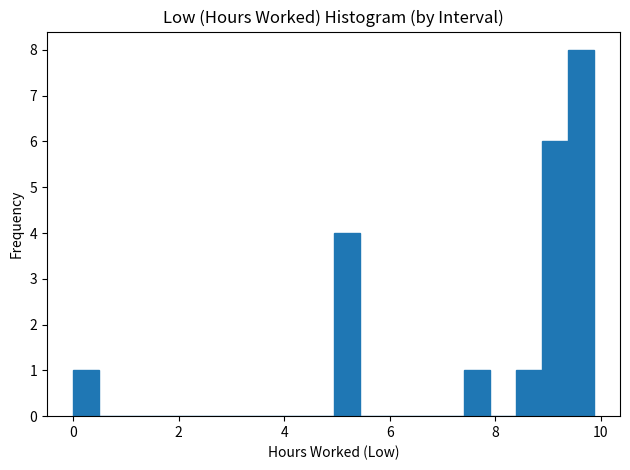

Around what value on the x-axis is the tallest bar? Give the approximate position of its centre, as read against the axis.

9.6